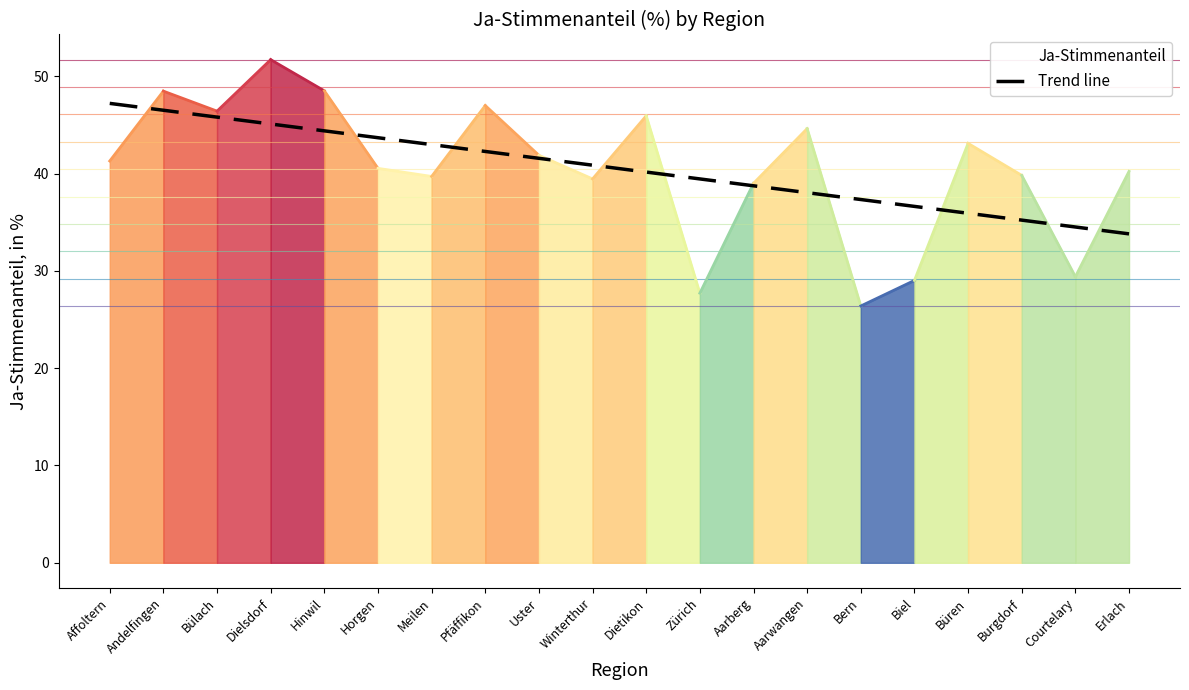

Where does the data first go above 40?

Affoltern